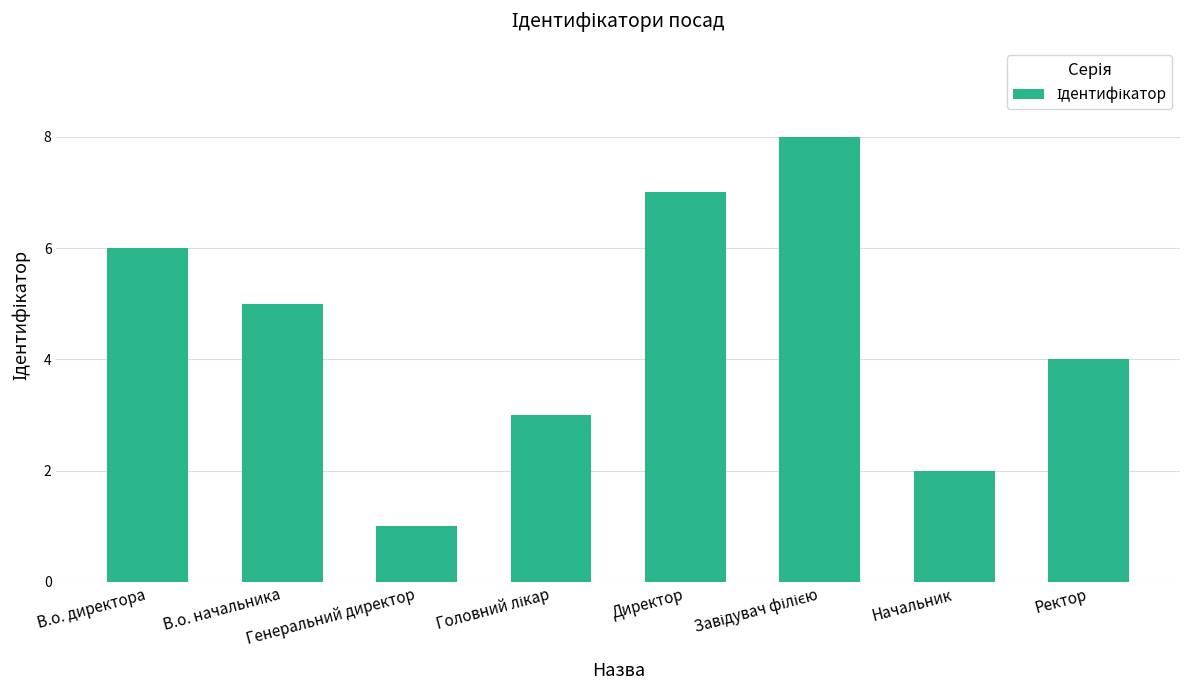

The chart shows a value of 2 at Начальник. True or false?

True